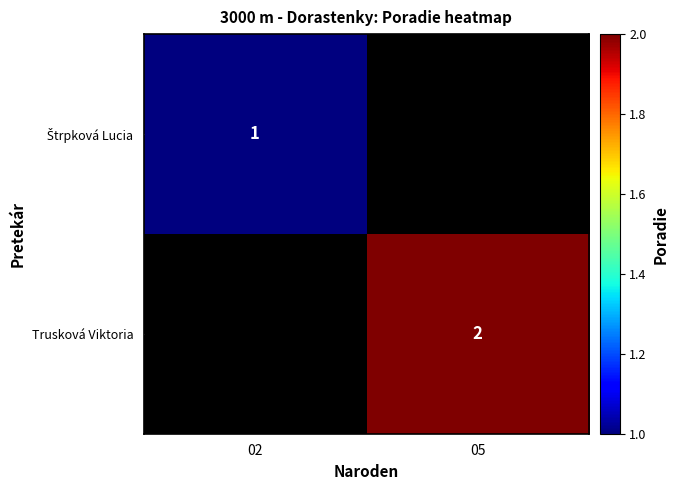

What is the maximum value shown in the chart?

2.0